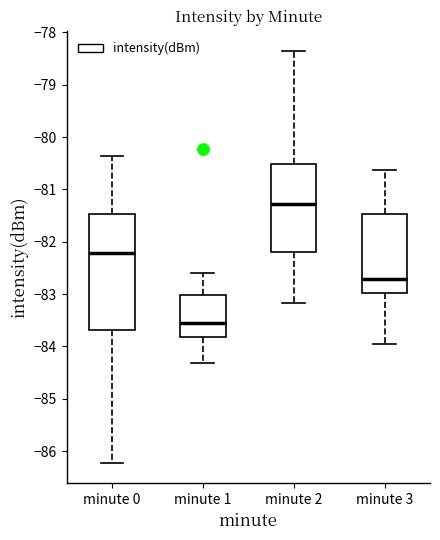

Which box is the tallest, from its lower edge to its upper edge?

minute 0